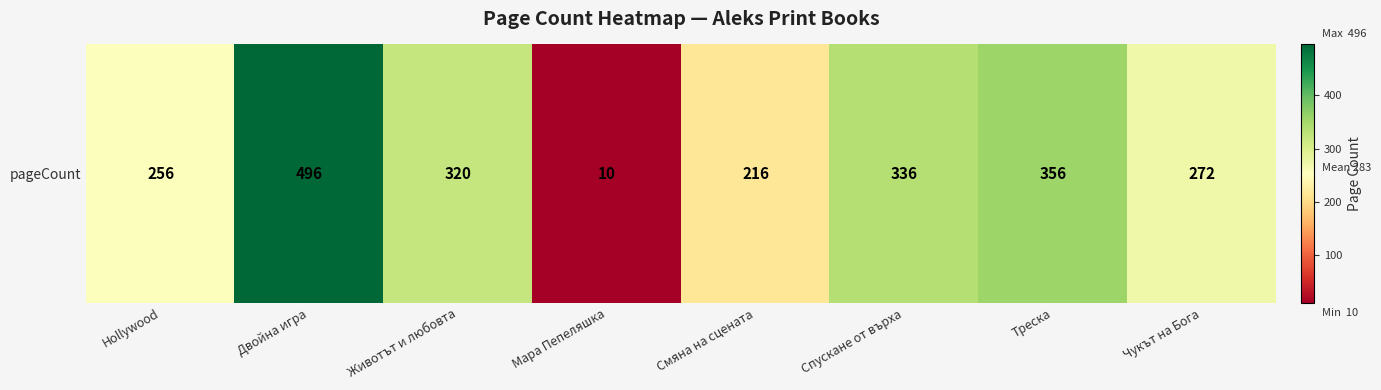

What is the difference between the values at Двойна игра and Треска?

140